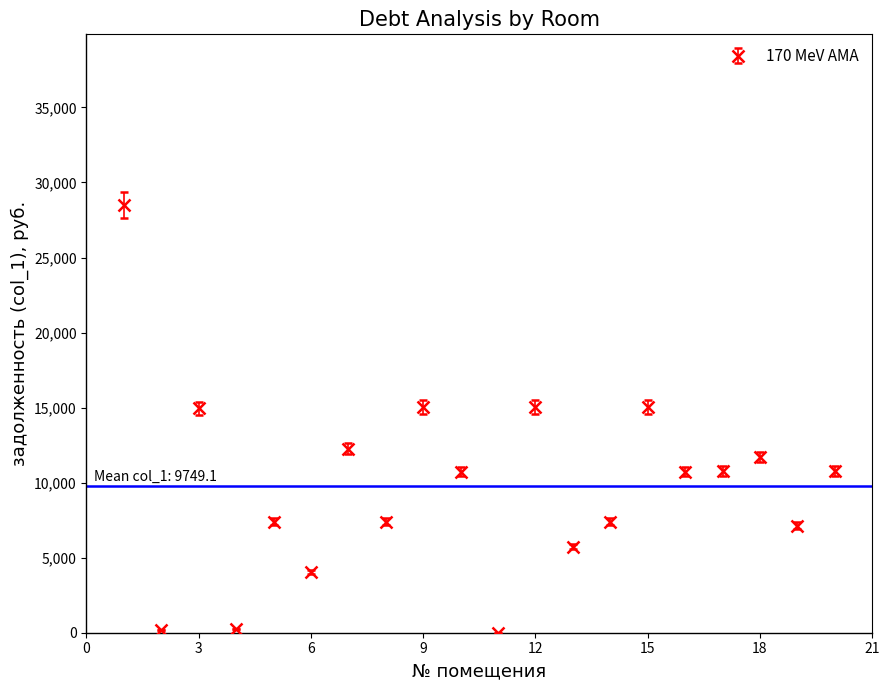

How many points are higher than both their immediate neighbors (excluding endpoints)?

7